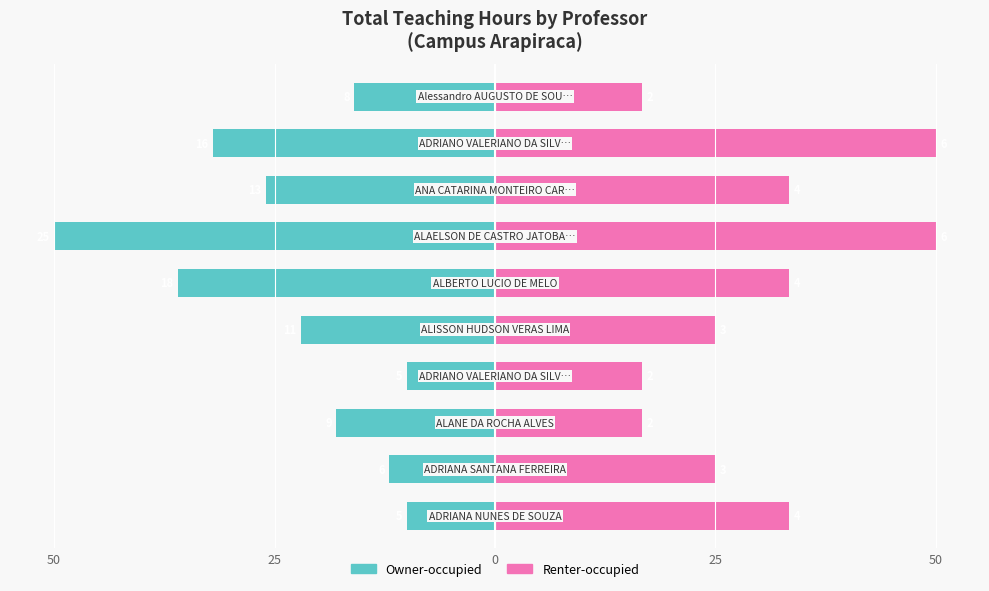

How many values in the Owner-occupied series exceed -18?

4